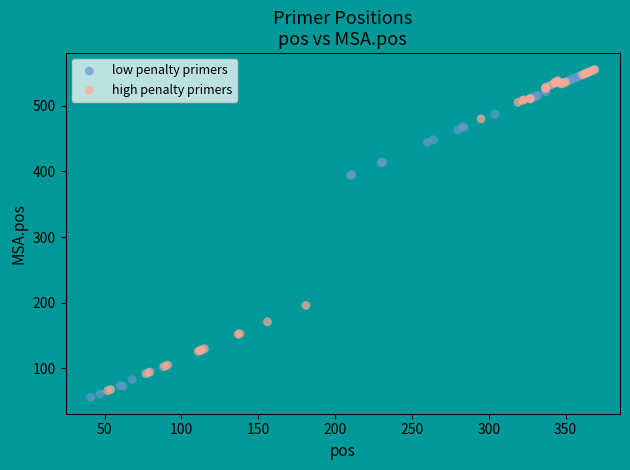

What are all the series names shown in the legend?

low penalty primers, high penalty primers